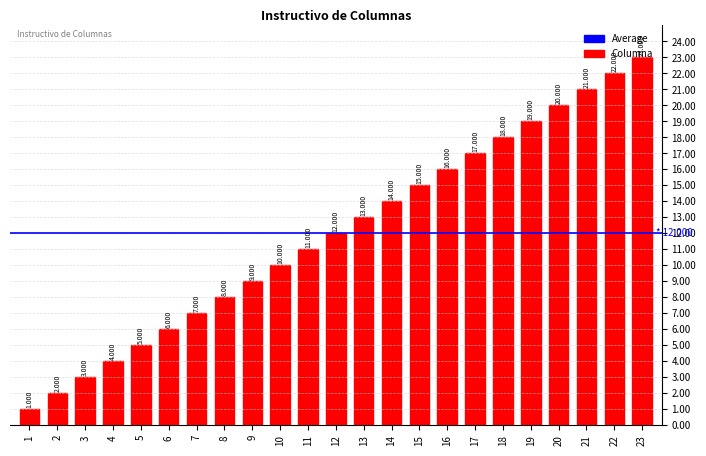

At which category does the chart reach its peak across all series?

23